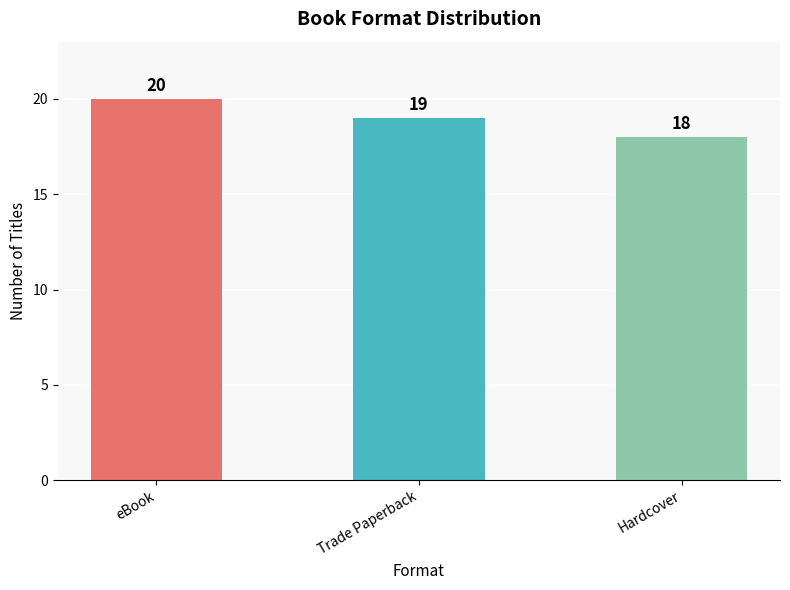

What is the difference between the values at eBook and Trade Paperback?

1